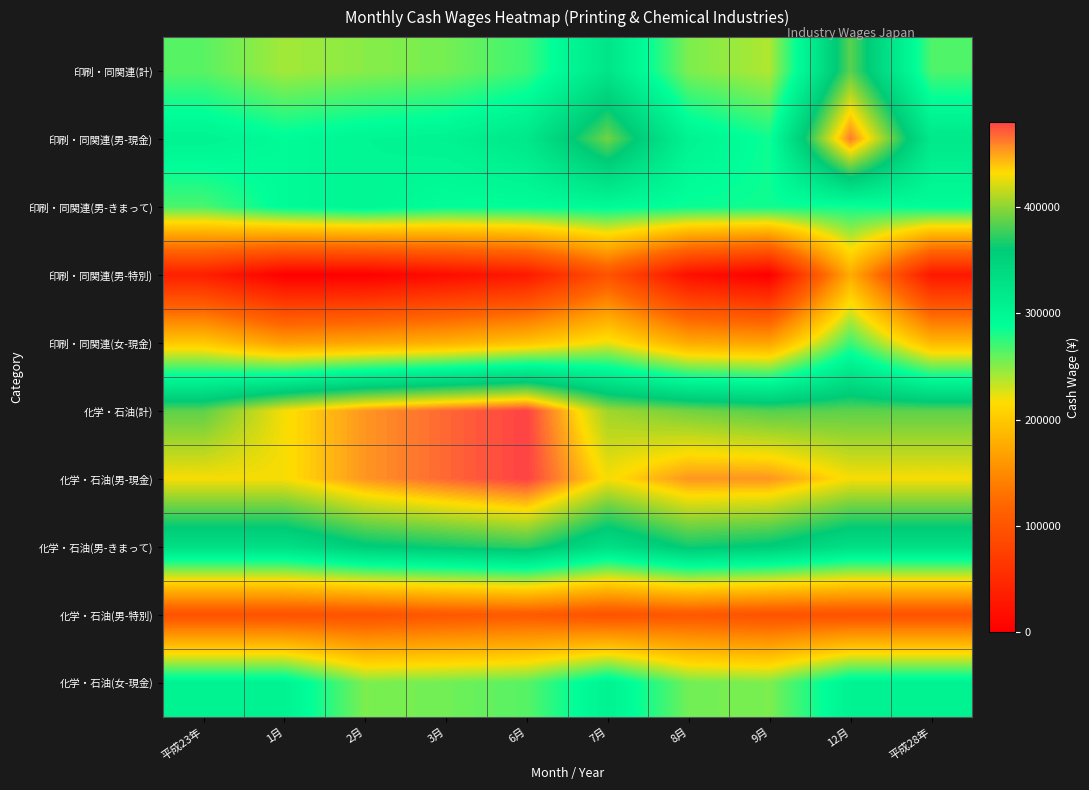

Rank the series at 9月 from highest to lowest value.

化学・石油(男-現金), 化学・石油(計), 化学・石油(男-きまって), 印刷・同関連(男-現金), 印刷・同関連(男-きまって), 化学・石油(女-現金), 印刷・同関連(計), 印刷・同関連(女-現金), 化学・石油(男-特別), 印刷・同関連(男-特別)